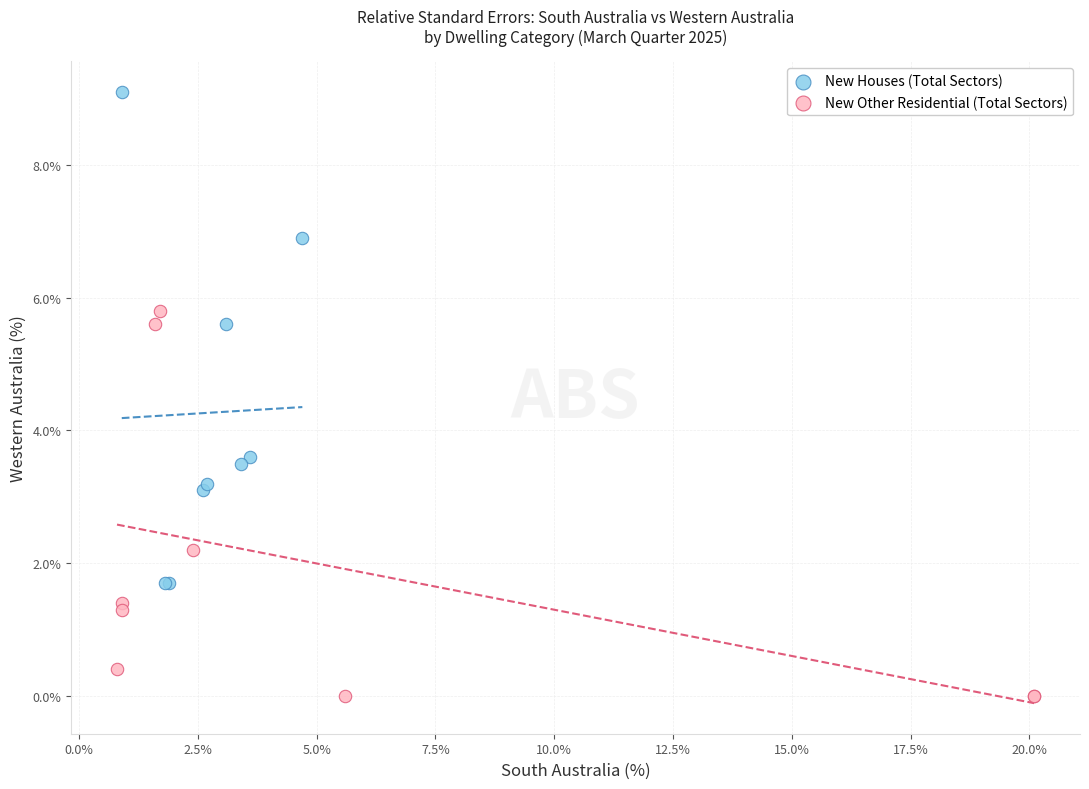

Which series contains the lowest Y value?

New Other Residential (Total Sectors)